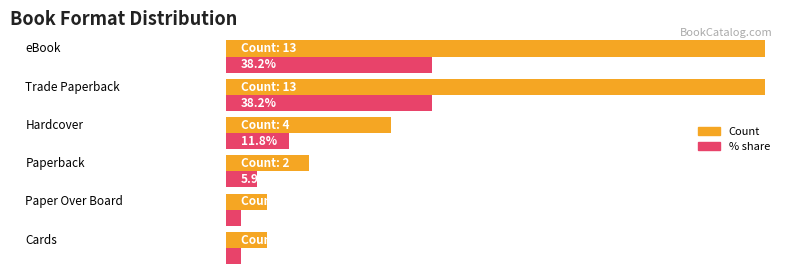

What is the smallest value displayed?

1